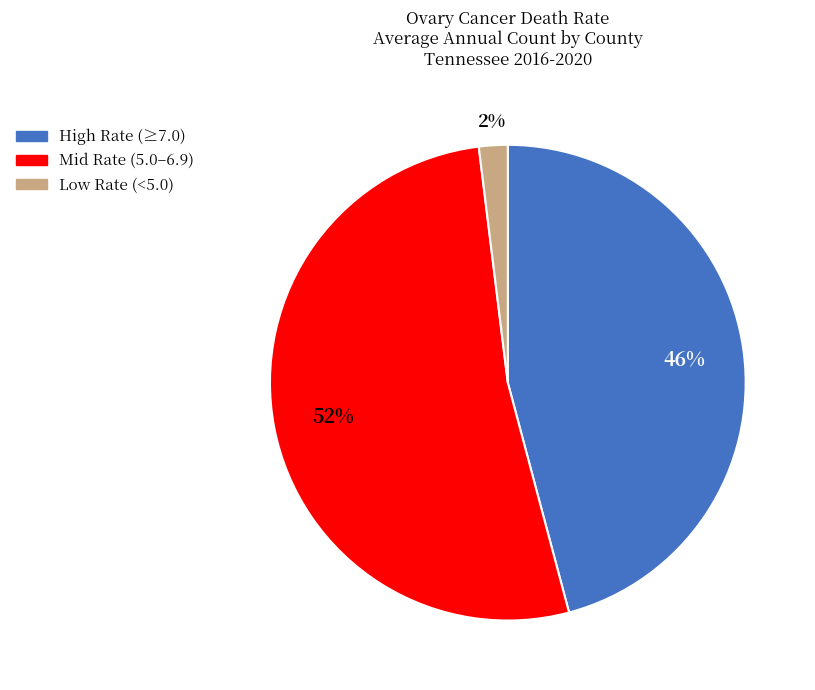

Does any single category account for the majority?

Yes